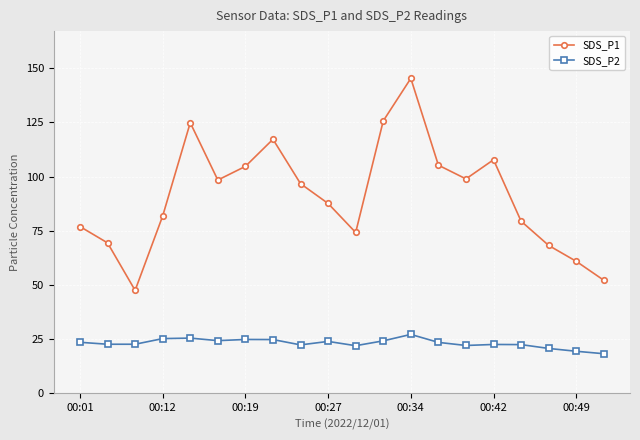

True or false: SDS_P1 and SDS_P2 intersect in this chart.

False